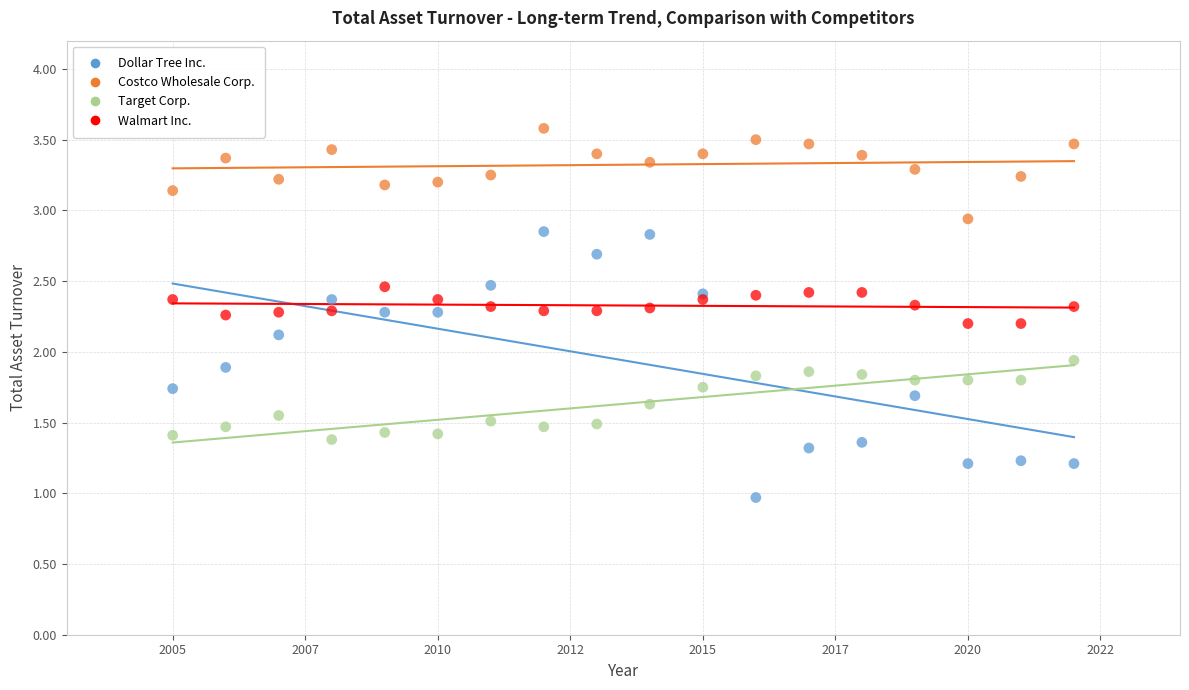

In the Walmart Inc. series, what Y value is closest to 2?

2.2